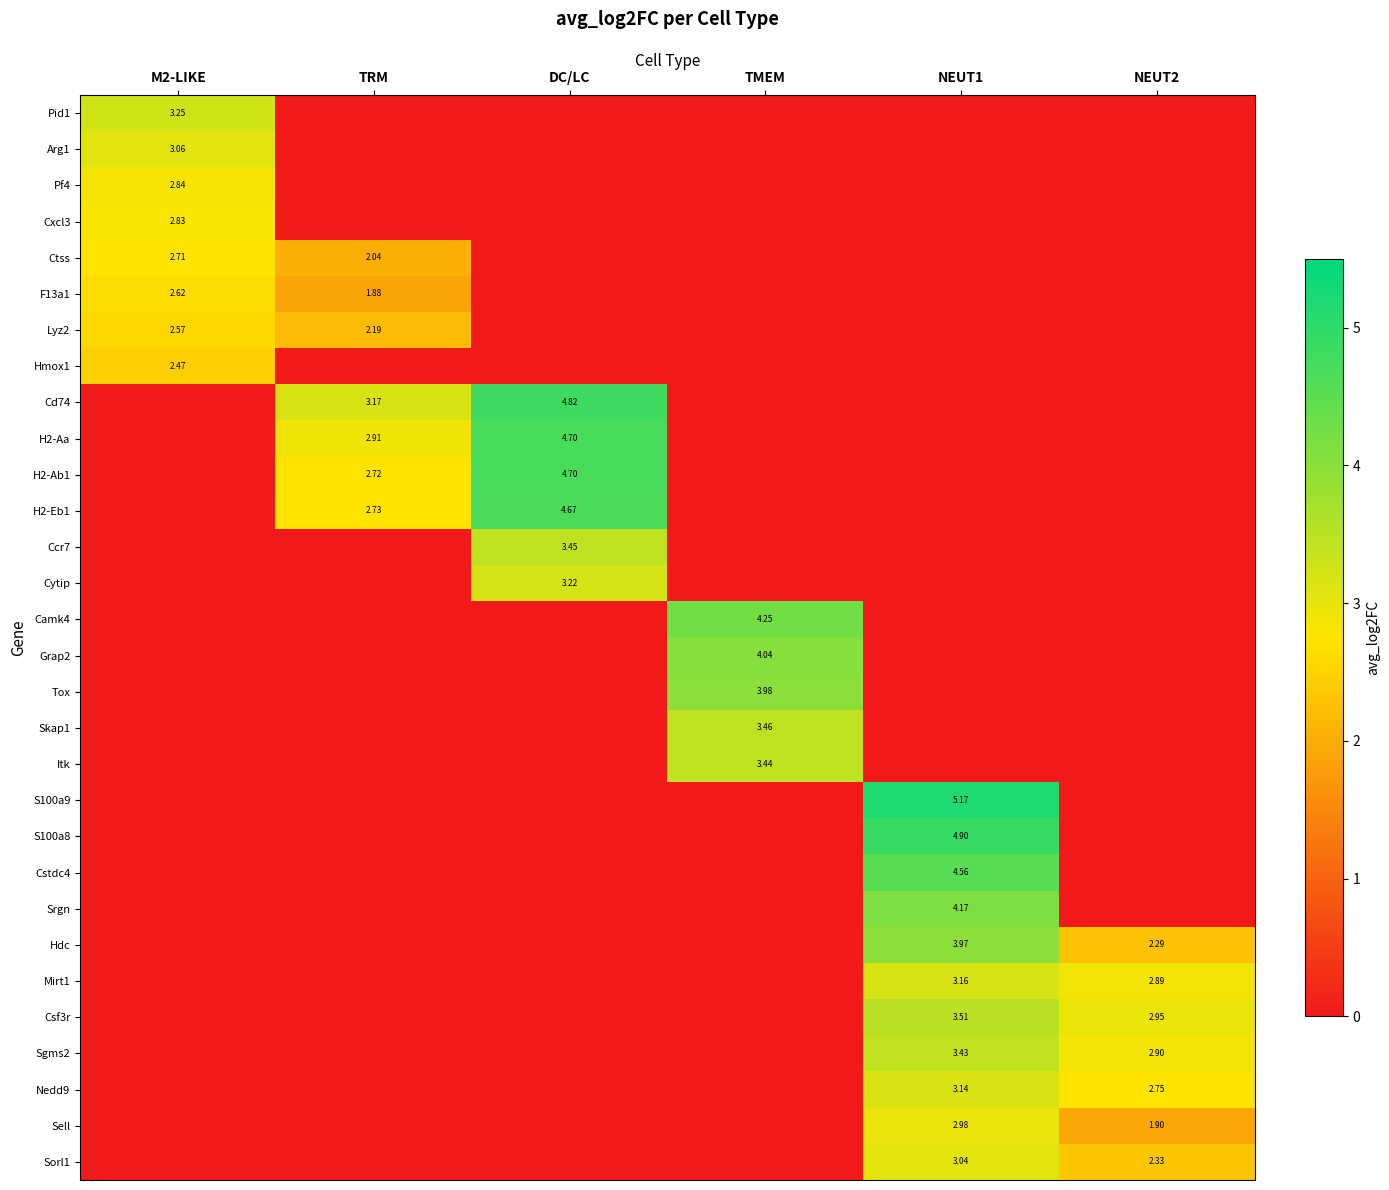

The Sell series shows 1.4 at TRM. True or false?

False